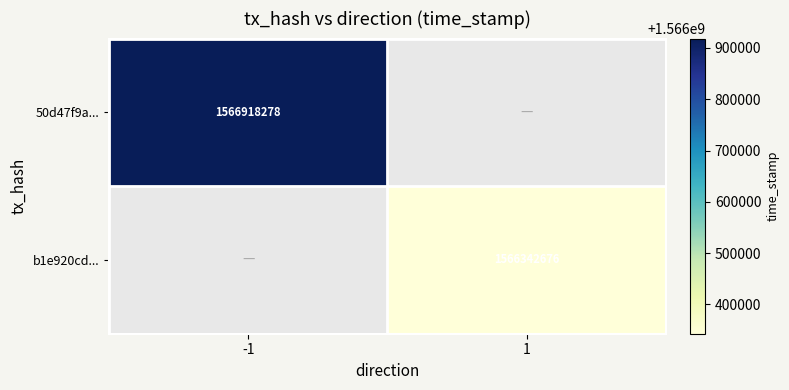

Is it true that 50d47f9a... equals 425527218.3 at -1?

False